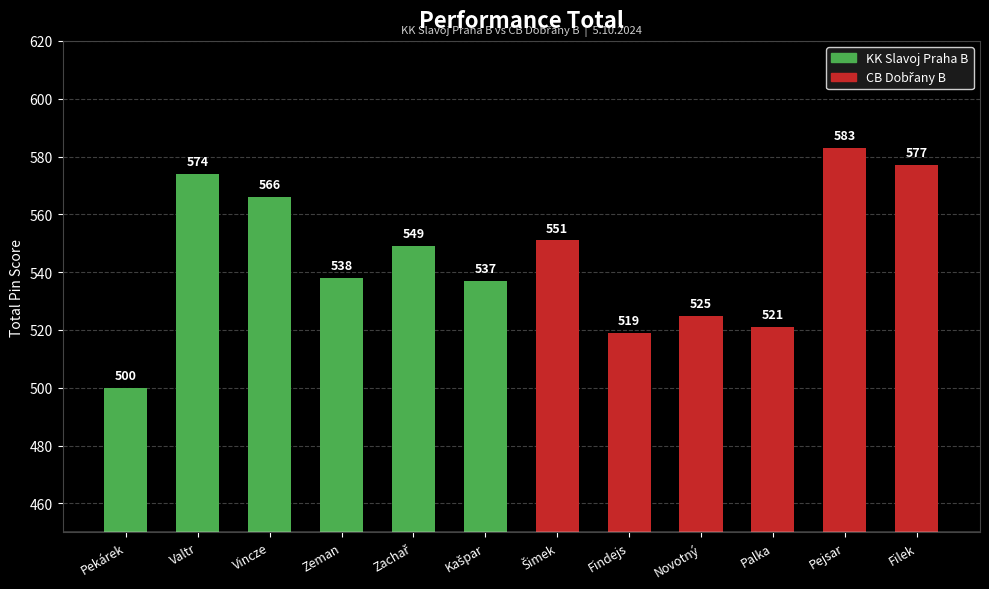

Are the bars grouped side by side (vs. stacked)?

No